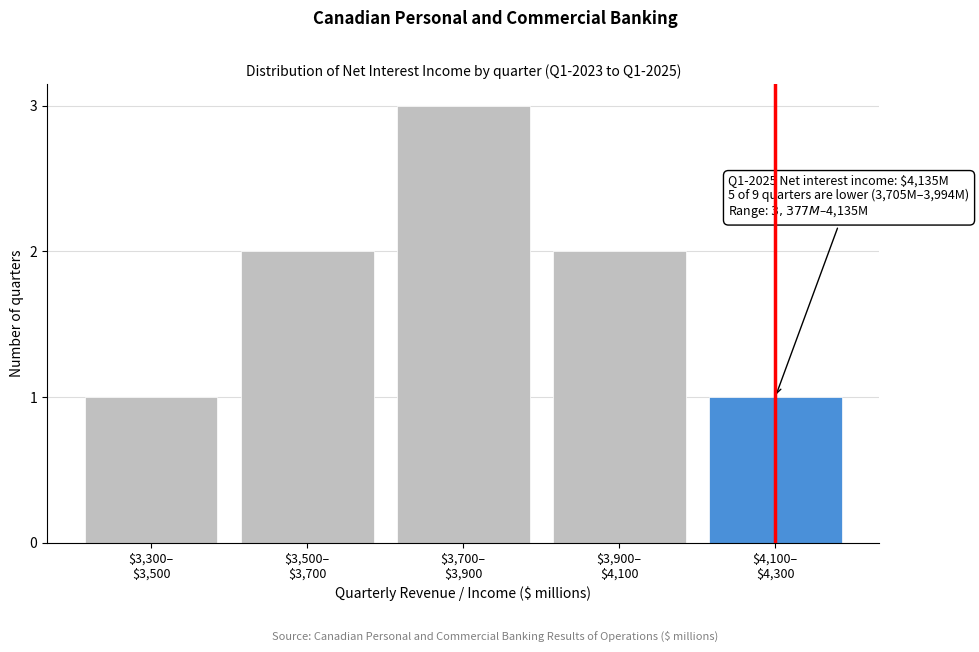

Reading left to right, what are all the values shown in this chart?

1	2	3	2	1